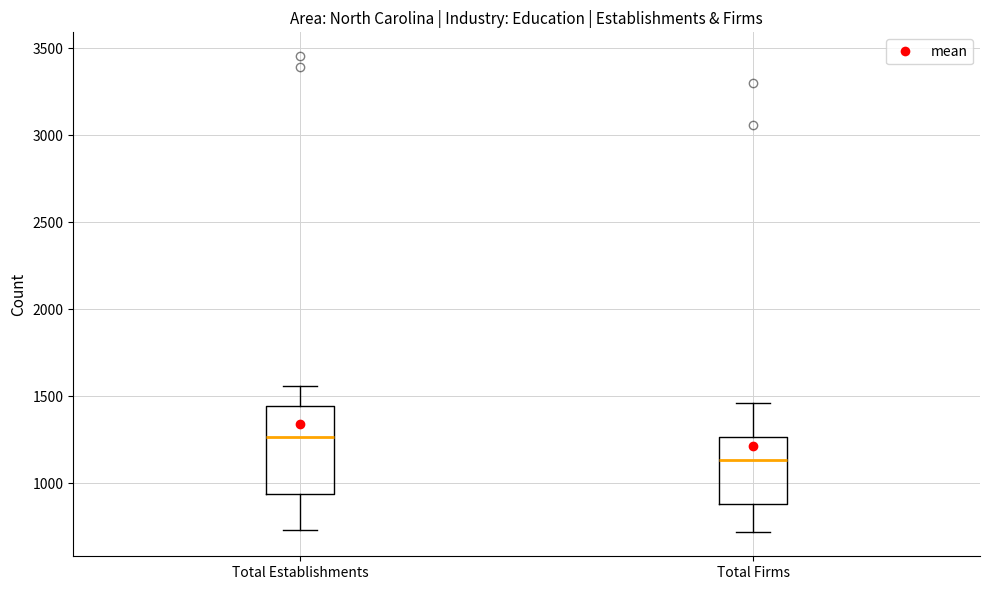

Where is the upper edge of the box for Total Establishments on the y-axis? The values are not printed on the chart, so give them approximately, as read against the axis.

1450